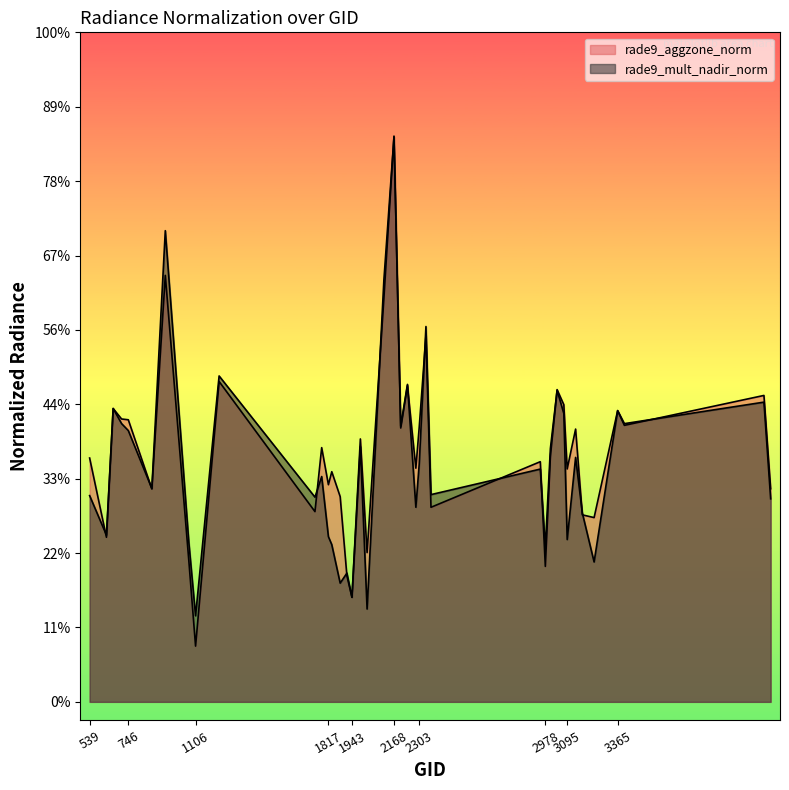

Does the chart display data point markers on the line(s)?

No